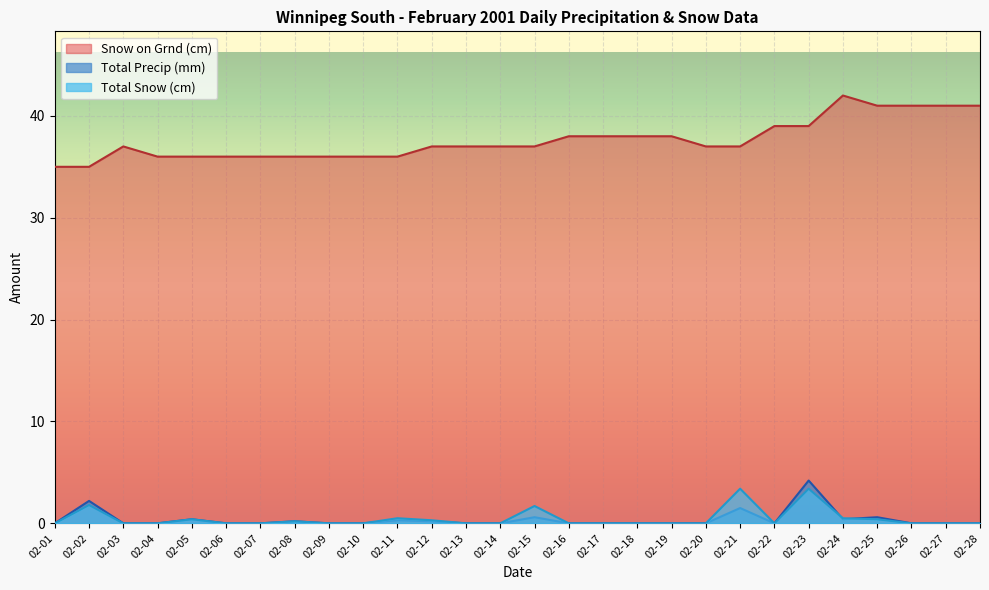

True or false: Total Snow (cm) and Snow on Grnd (cm) cross at least once.

False